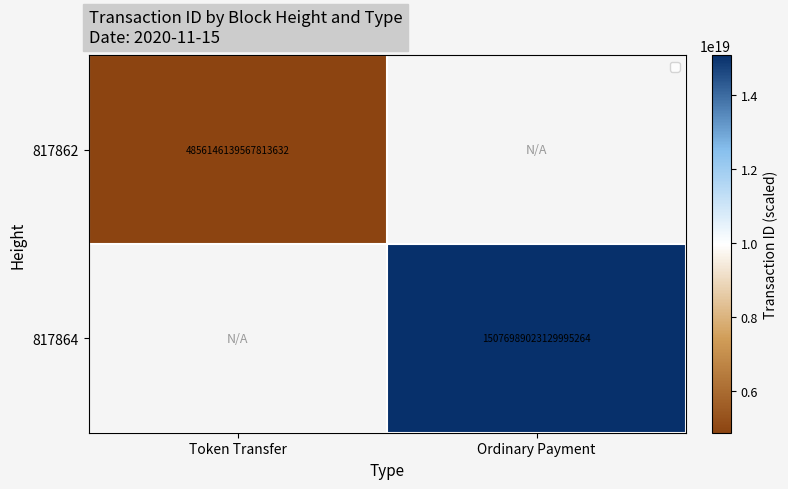

Count the number of categories in the chart.

2